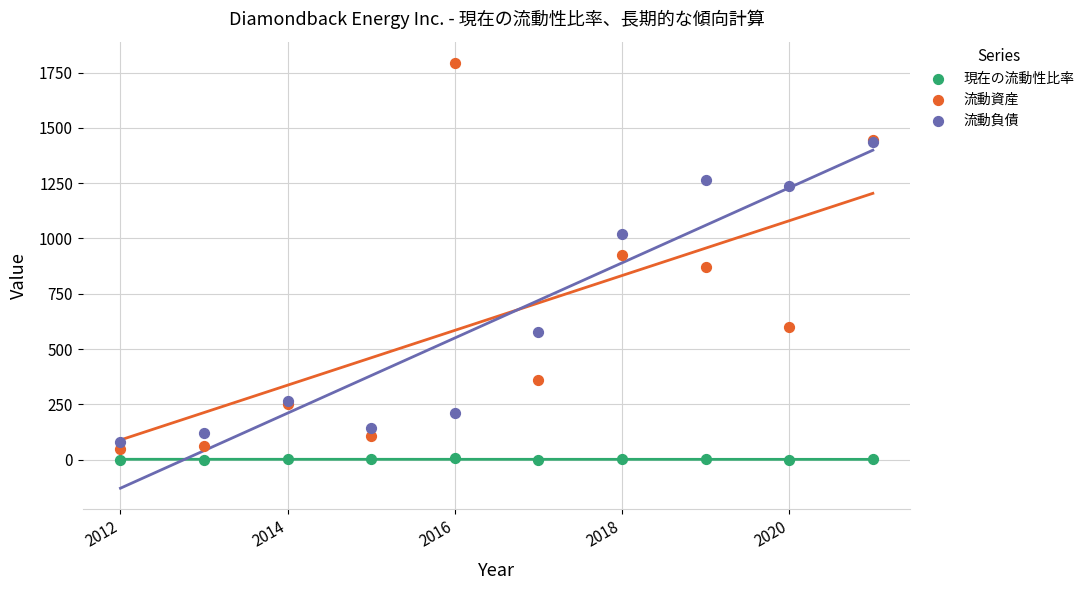

In the 流動負債 series, what Y value is closest to 758?

577.0